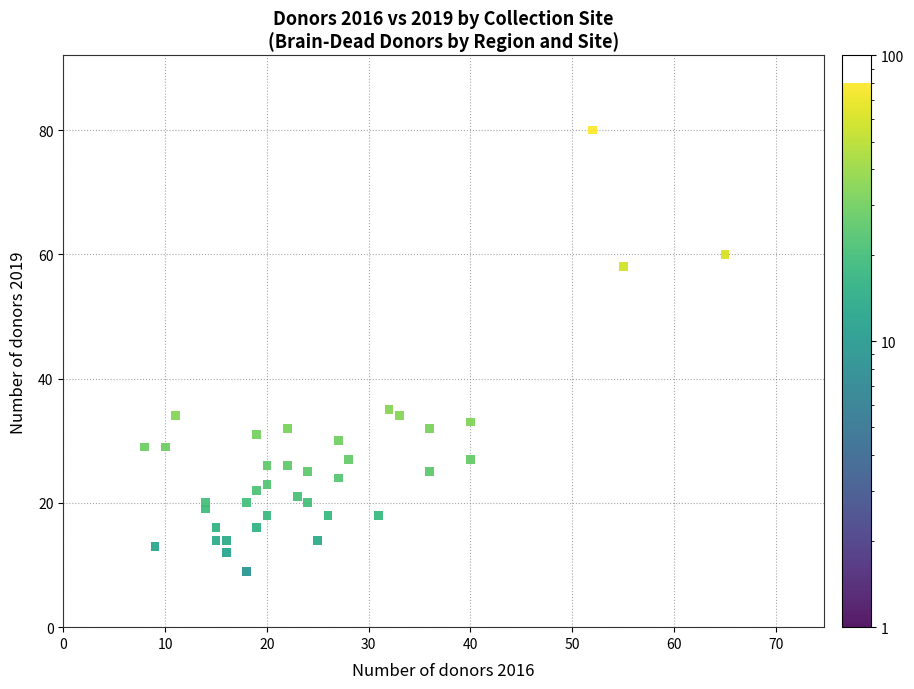

What is the range of Y values (max minus min)?

71